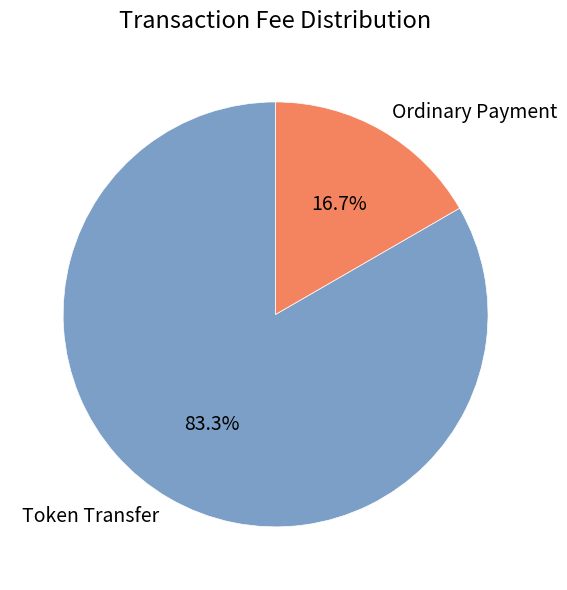

What percentage do Ordinary Payment and Token Transfer together represent?

100.0%